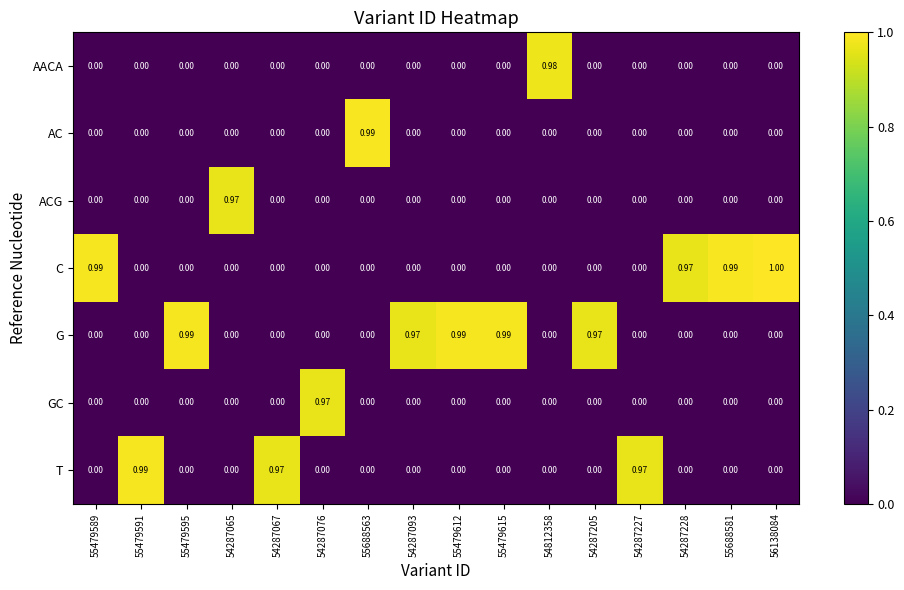

Which series has the largest total across all categories?

G